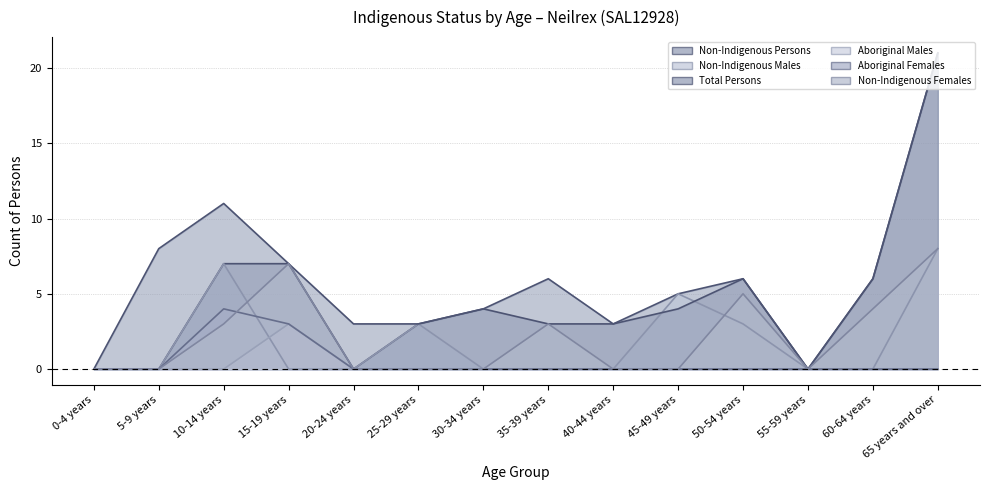

Which series changed the most between 50-54 years and 60-64 years?

Non-Indigenous Males